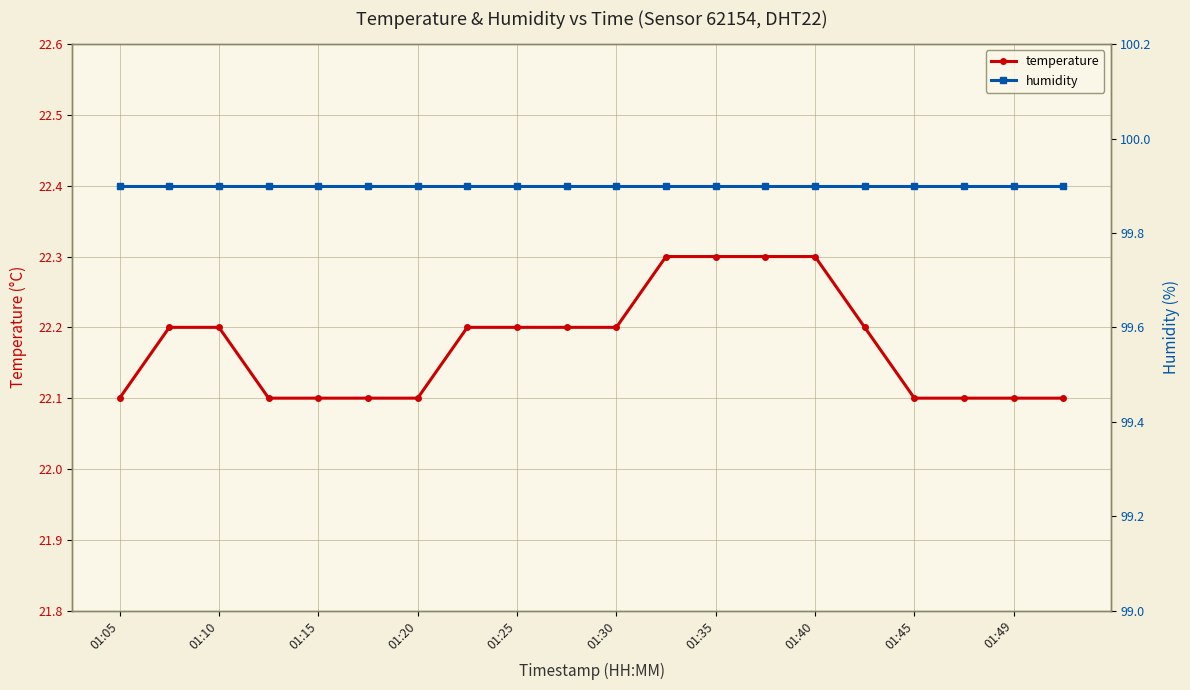

At which label is humidity closest to 99?

01:05